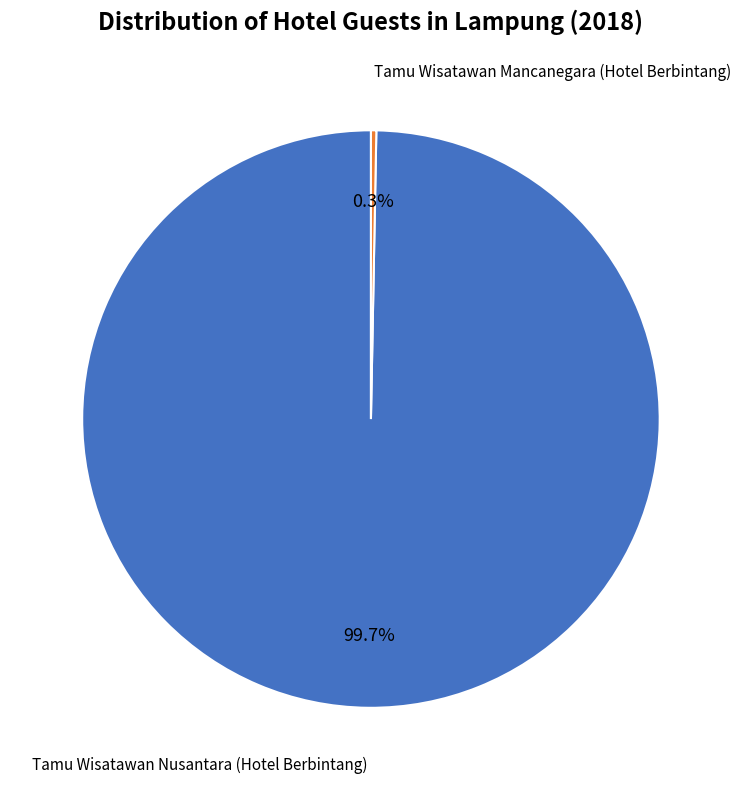

Is the sum of Tamu Wisatawan Nusantara (Hotel Berbintang) and Tamu Wisatawan Mancanegara (Hotel Berbintang) greater than half?

Yes